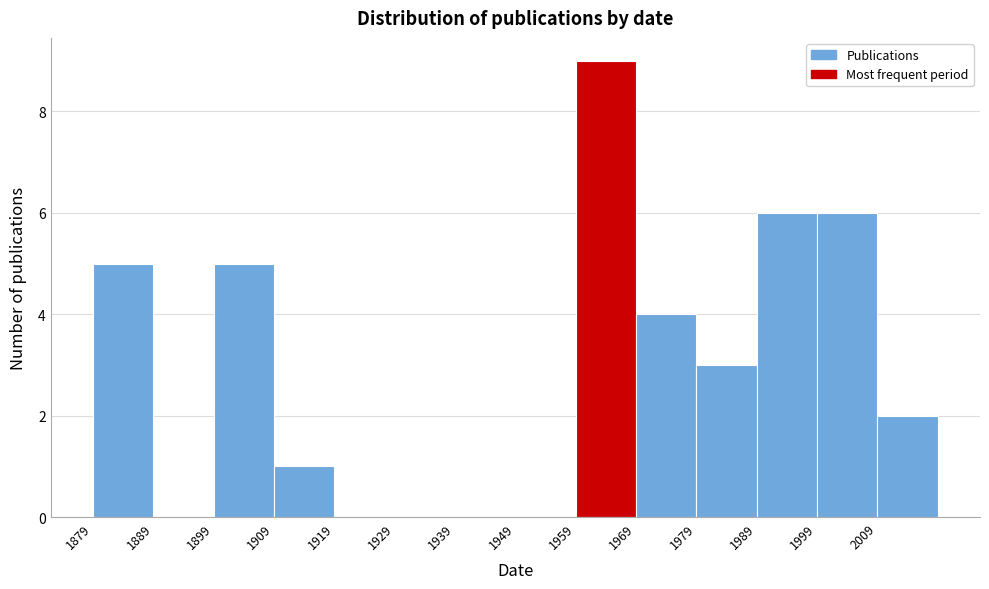

Which range on the x-axis has the tallest bar?

1959 to 1969